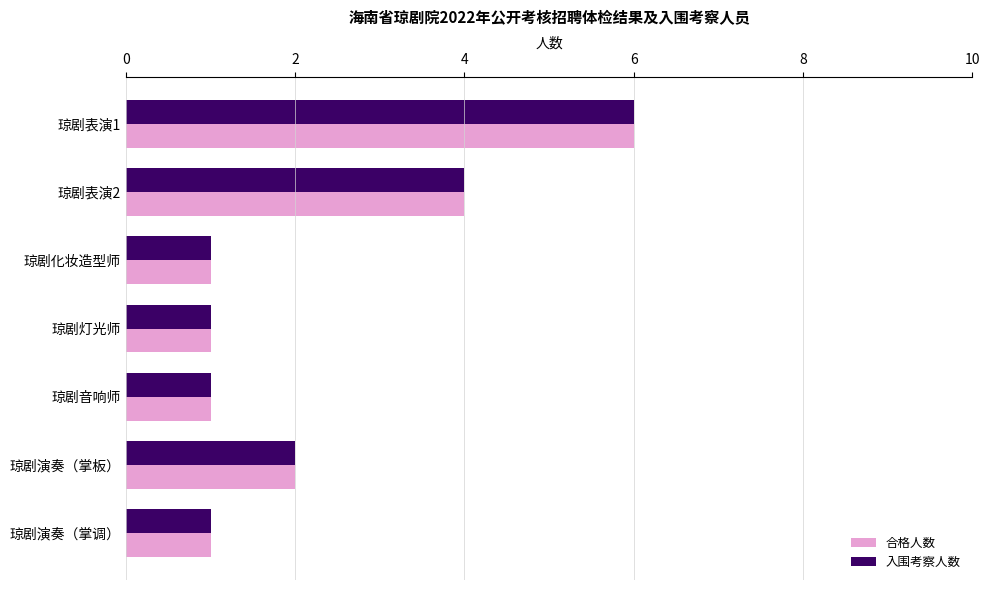

What are all the series names shown in the legend?

合格人数, 入围考察人数